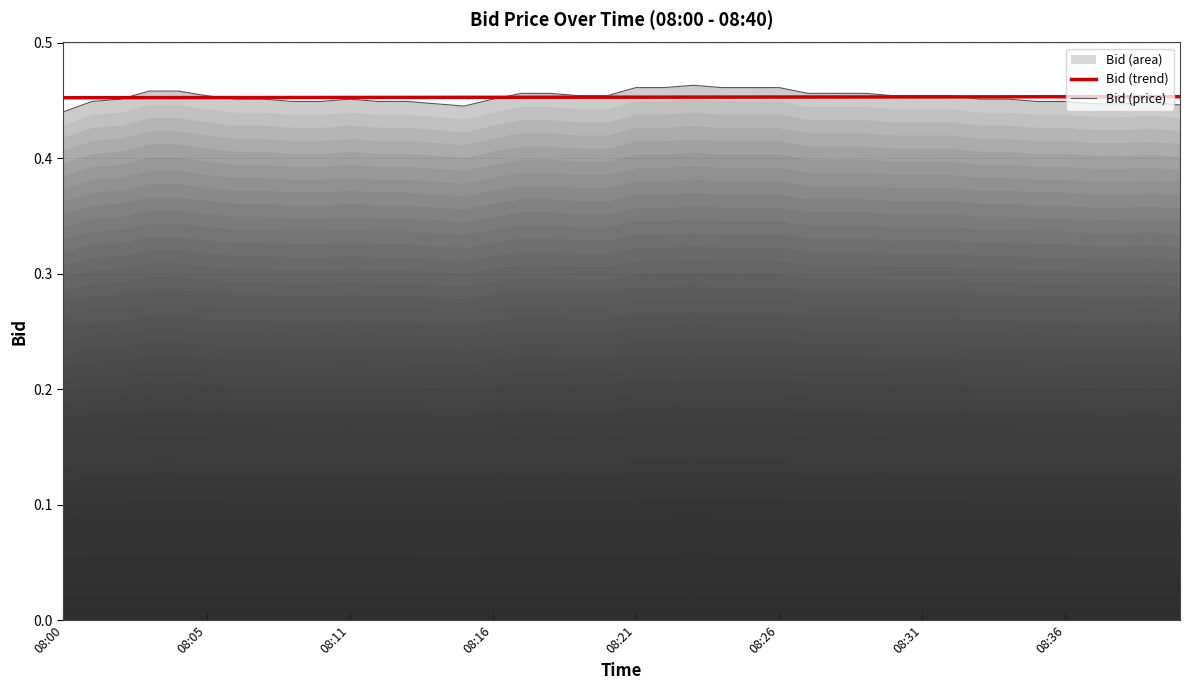

What is the minimum value for Bid (price)?

0.4